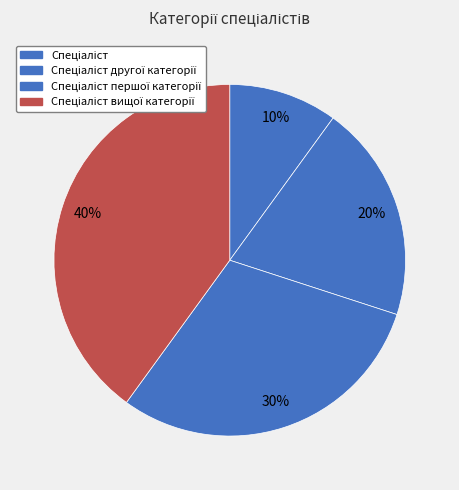

What portion of the pie excludes Спеціаліст вищої категорії?

60.0%